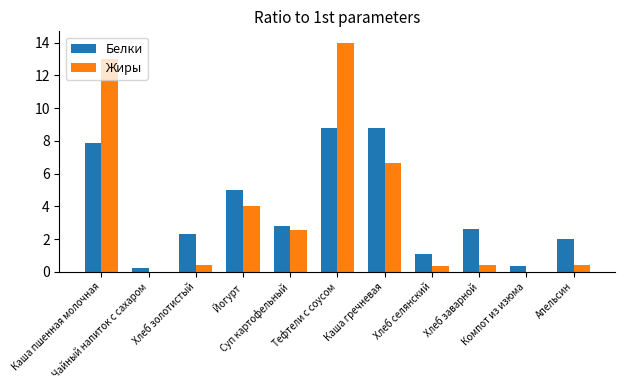

At which label is Жиры closest to 7?

Каша гречневая